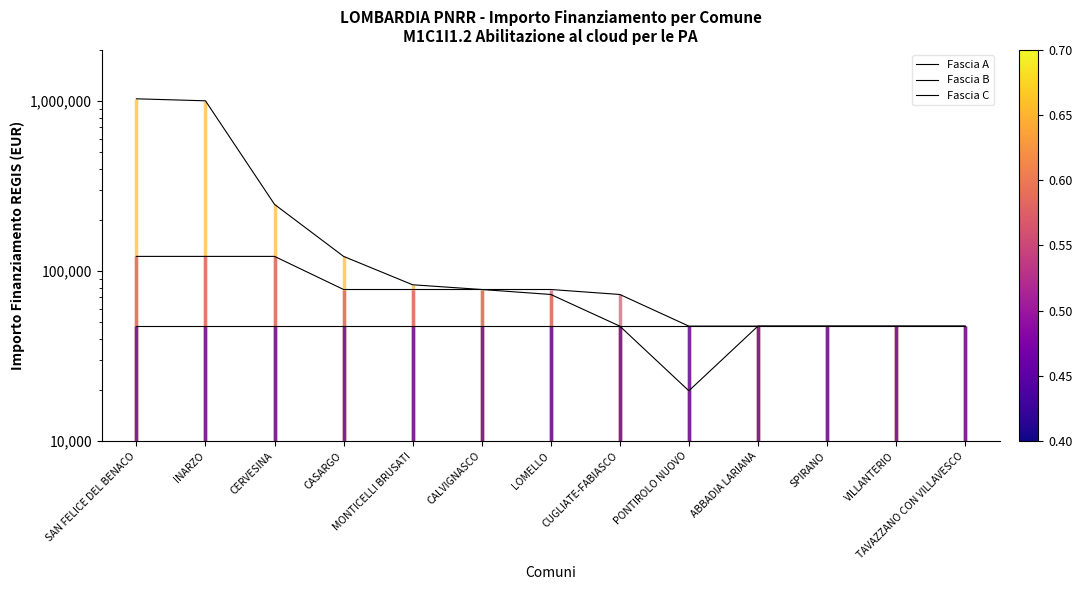

How many interior local valleys does the Fascia A series have?

1